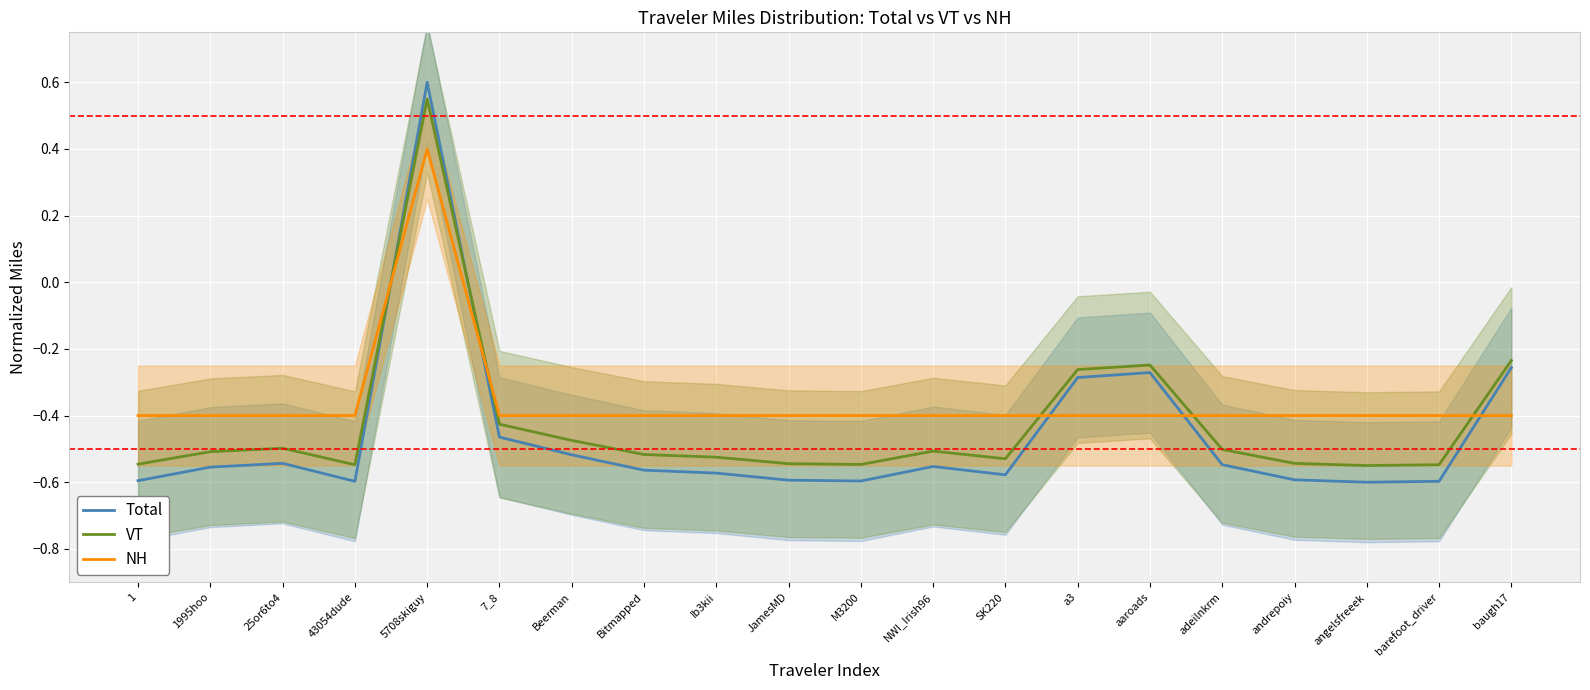

What is the difference between the maximum and minimum values in the Total series?

1.2